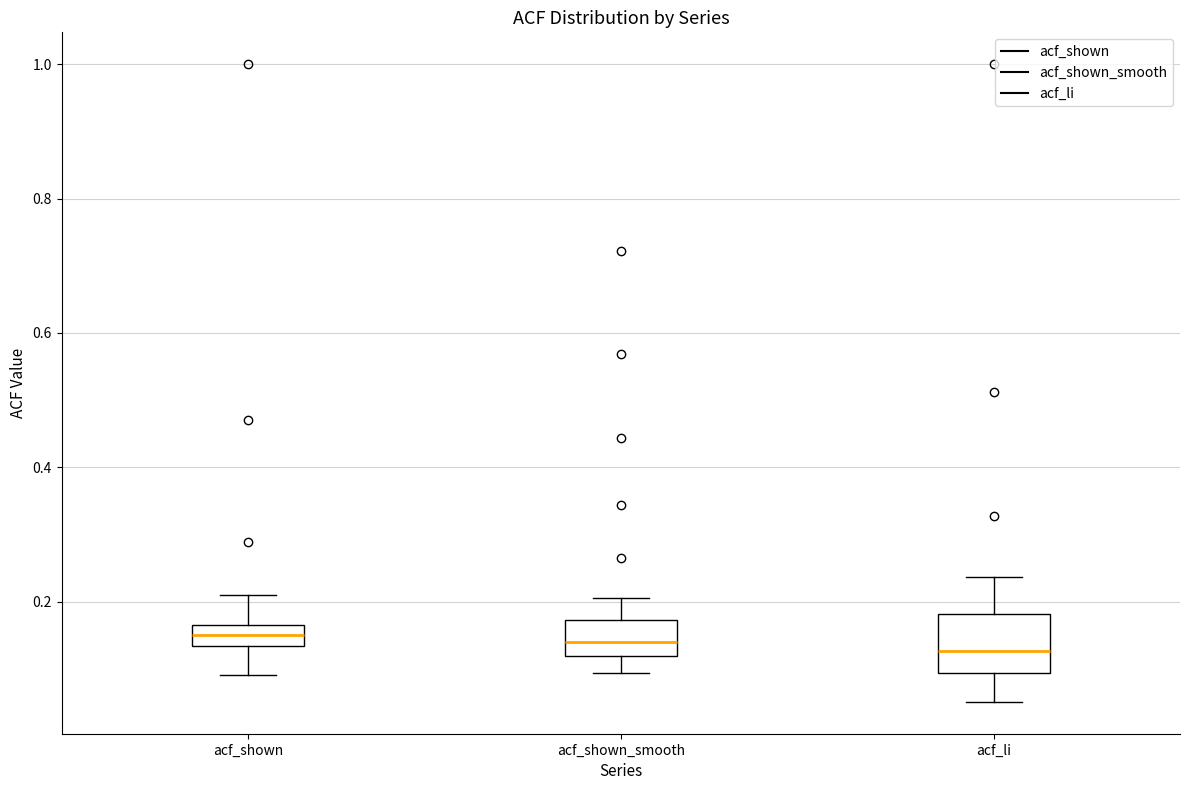

Reading left to right, read every box against the y-axis: the position of its median line, the range the box covers, and the ends of its whiskers. The values are not printed on the chart, so give them approximately, as read against the axis.

acf_shown: median 0.16 (inside the box), box 0.14 to 0.16, whiskers 0.10 to 0.22
acf_shown_smooth: median 0.14, box 0.12 to 0.18, whiskers 0.10 to 0.20
acf_li: median 0.12, box 0.10 to 0.18, whiskers 0.06 to 0.24